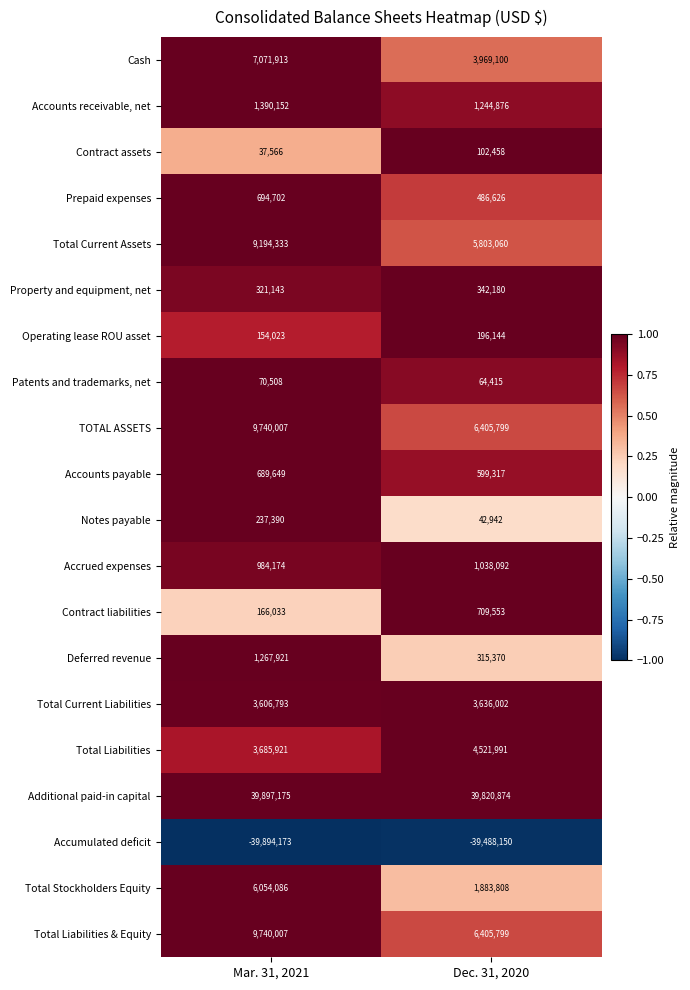

What value does the Accounts receivable, net series have at Mar. 31, 2021, to the nearest 50?

1390150